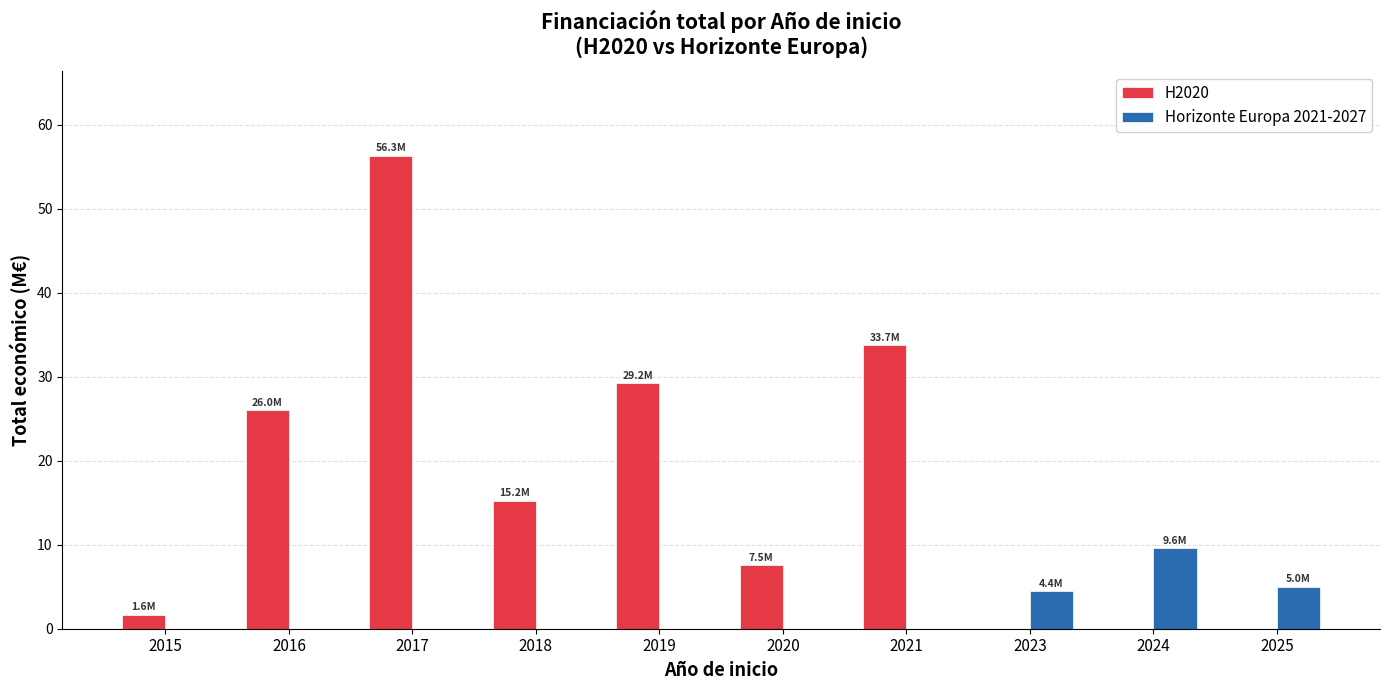

Which series has the largest range (max minus min)?

H2020